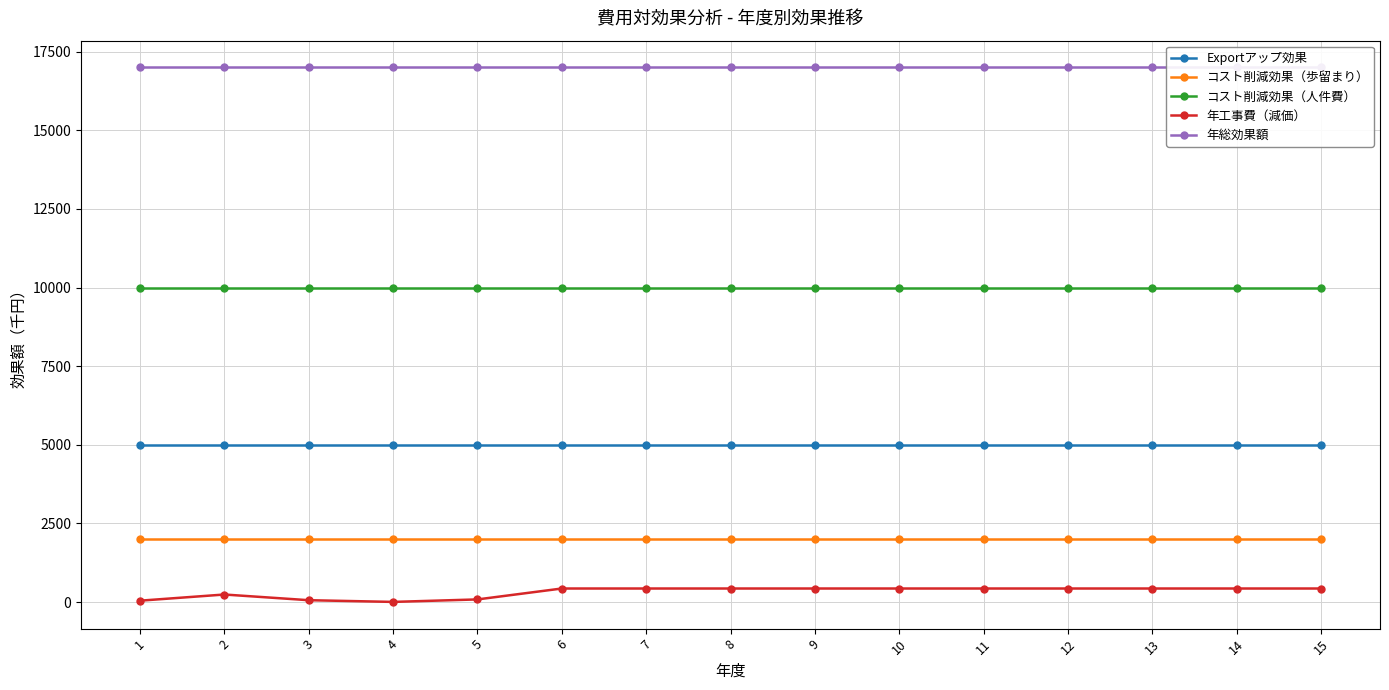

How many categories are shown in the chart?

15